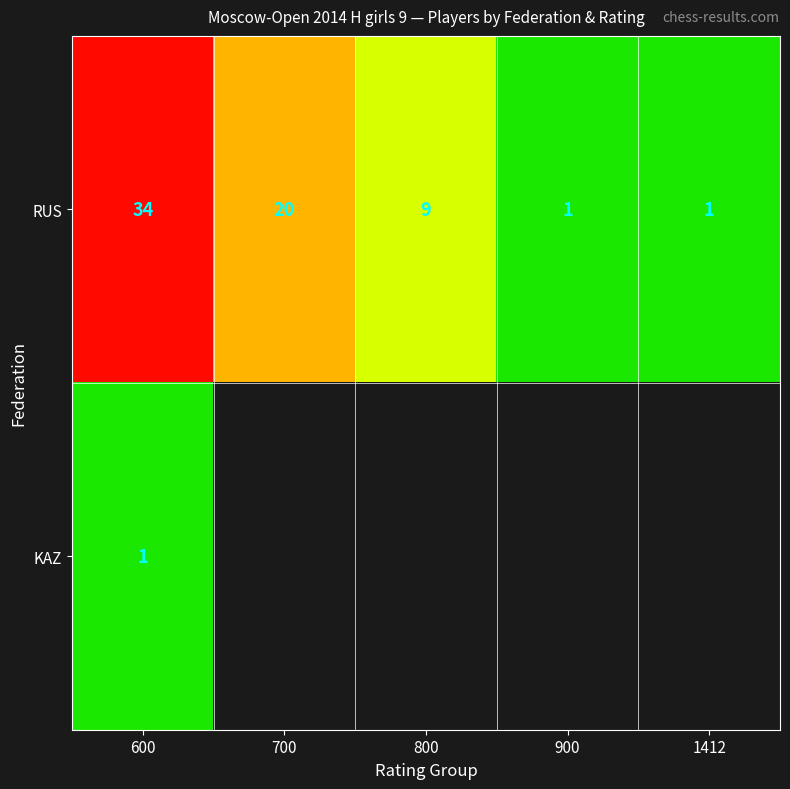

Between 900 and 800, which is larger?

800